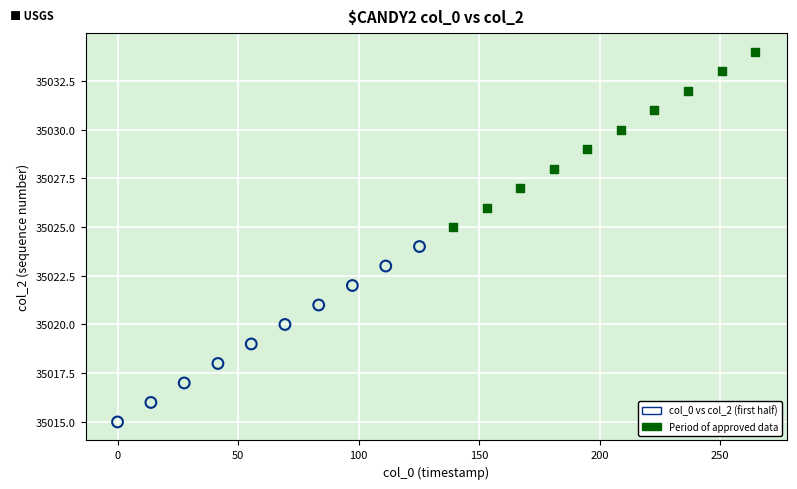

What are all the series names shown in the legend?

col_0 vs col_2 (first half), Period of approved data